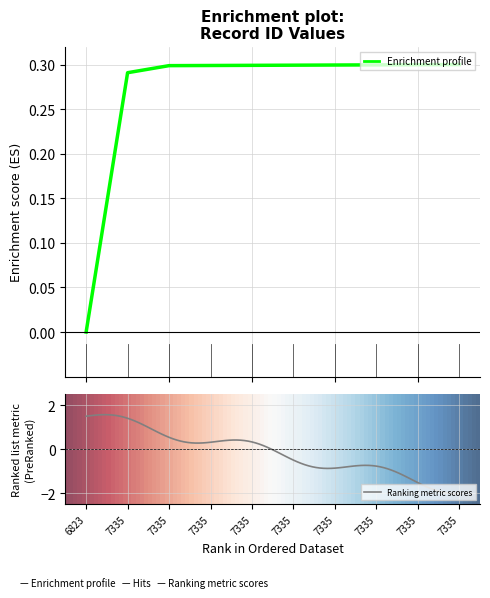

Reading right to left, what are all the values shown in this chart?

0.3	0.3	0.3	0.3	0.3	0.3	0.3	0.3	0.3	0.0